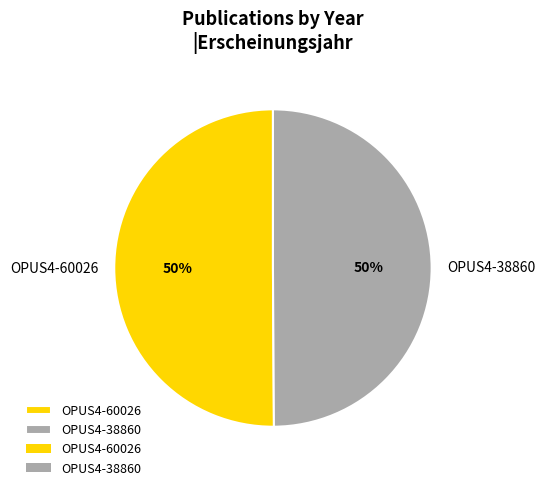

To the nearest percent, what is the average slice percentage?

50%